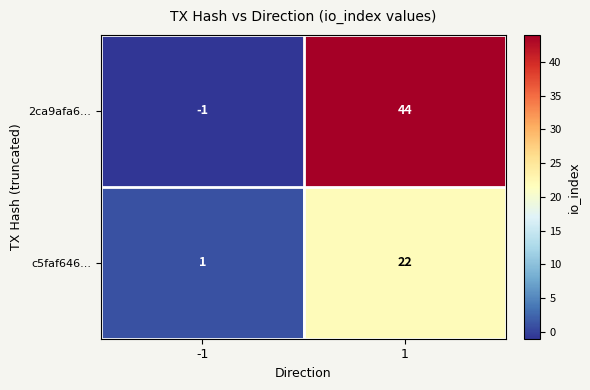

What is the greatest value displayed?

44